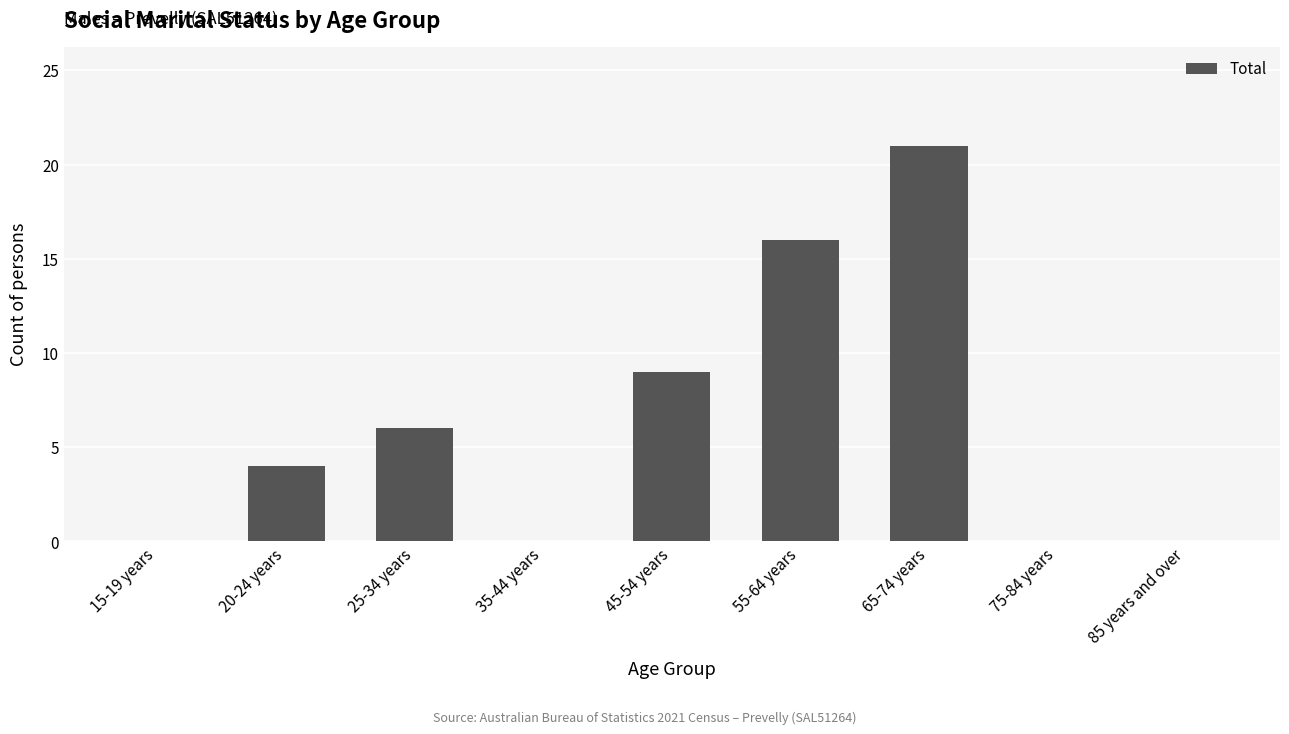

Are the bars grouped side by side (vs. stacked)?

No